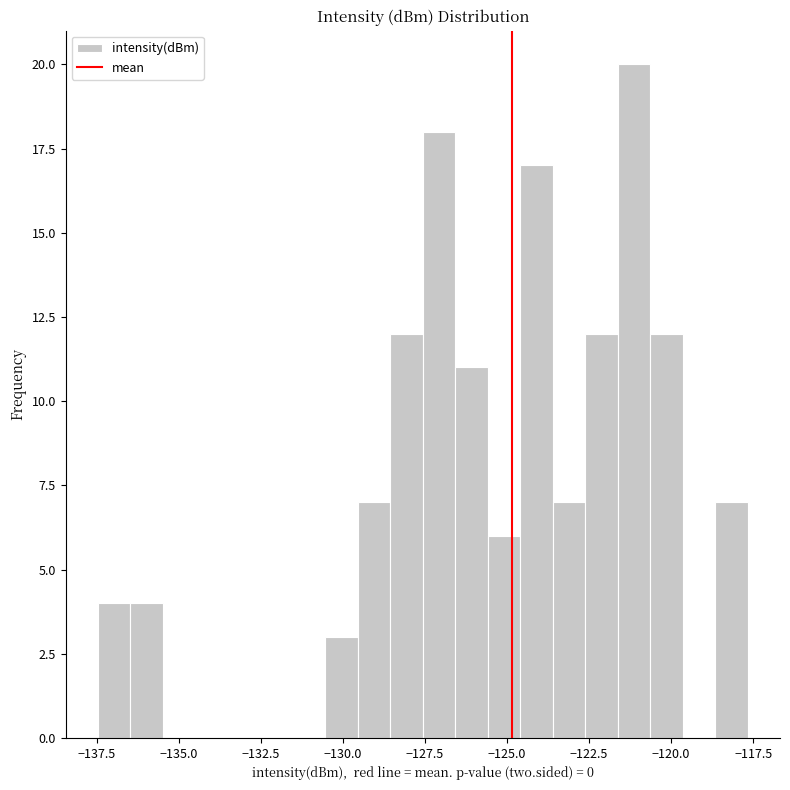

Read against the x-axis, roughly where is the centre of the tallest bar?

-121.0